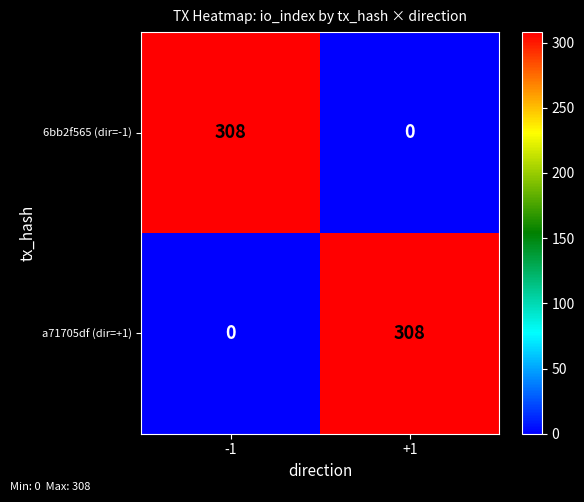

Rank the categories by 6bb2f565 (dir=-1) value from highest to lowest.

-1, +1